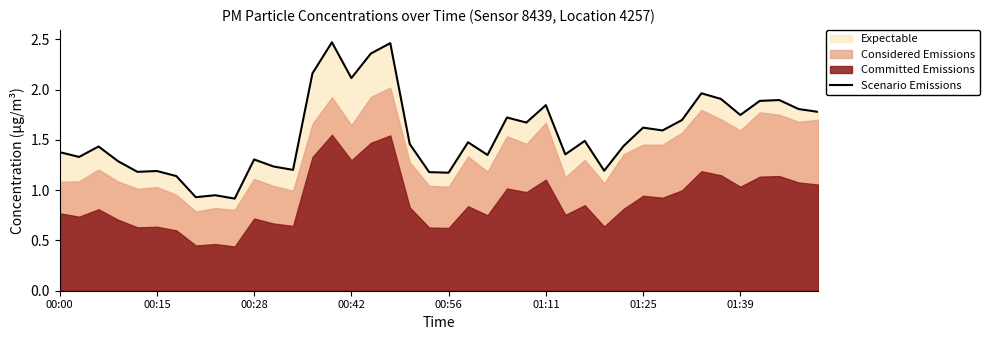

Does the chart display data point markers on the line(s)?

No